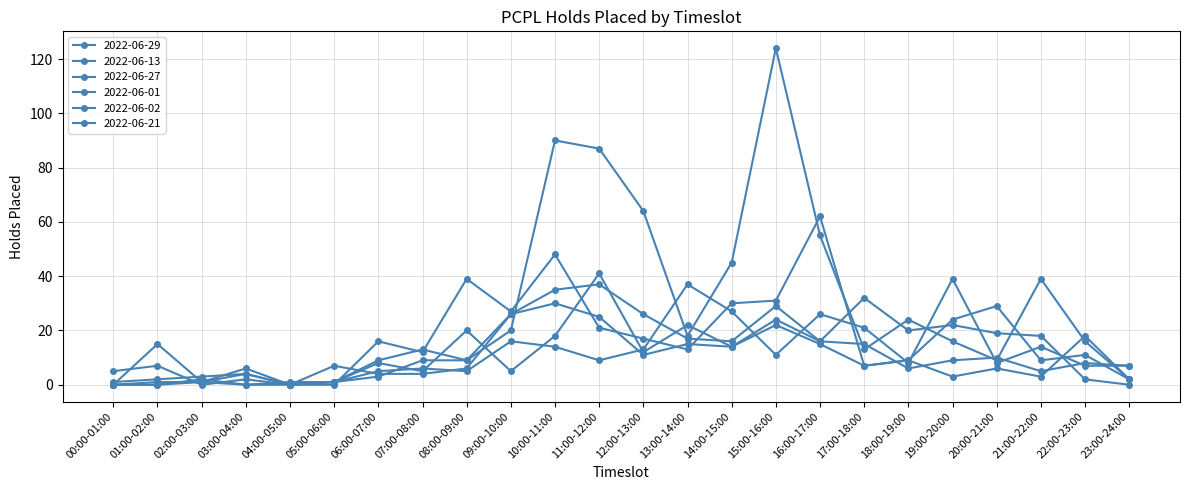

Which category has the lowest value in the 2022-06-29 series?

00:00-01:00